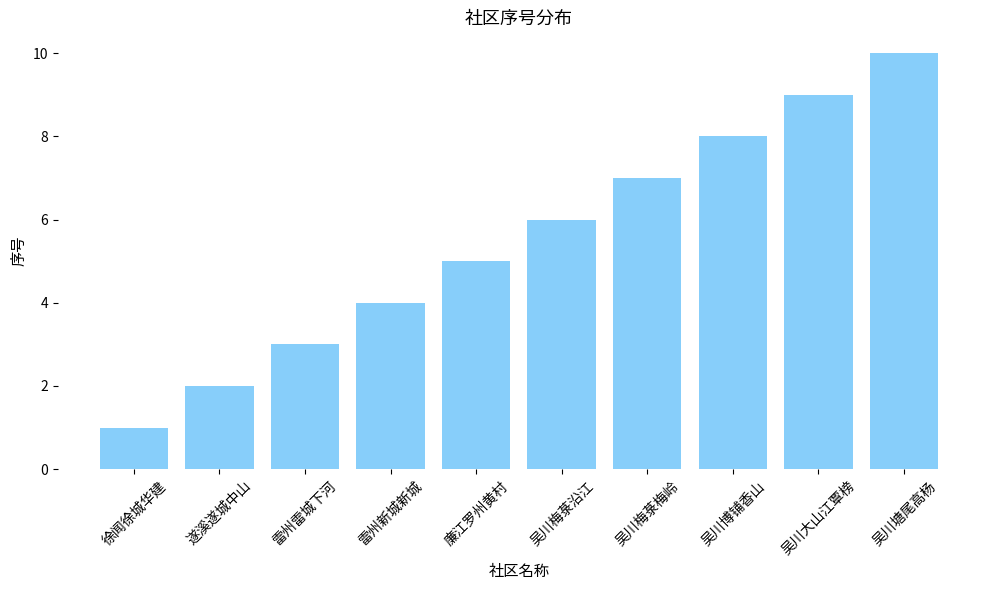

Rank the categories by value from highest to lowest.

吴川塘尾高杨, 吴川大山江覃榜, 吴川博铺香山, 吴川梅菉梅岭, 吴川梅菉沿江, 廉江罗州黄村, 雷州新城新城, 雷州雷城下河, 遂溪遂城中山, 徐闻徐城华建